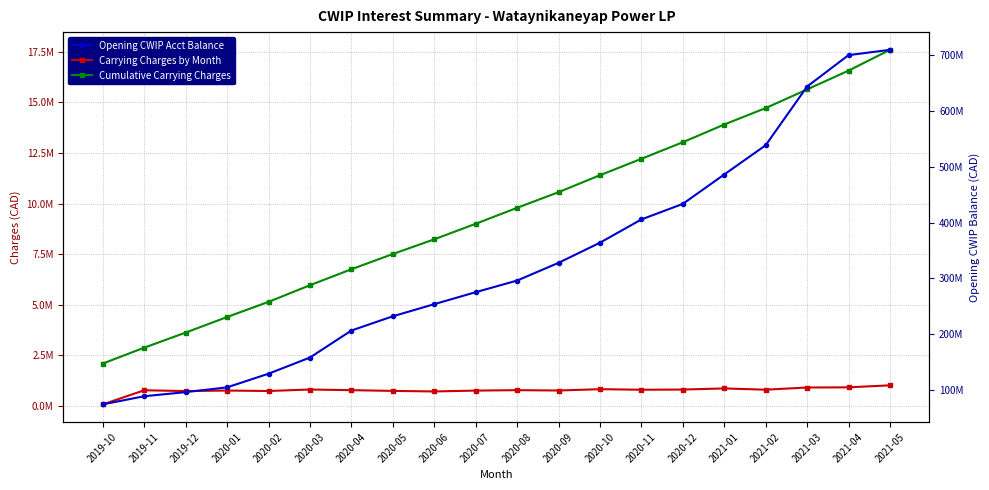

Is it true that Cumulative Carrying Charges equals 951978.1 at 2020-01?

False